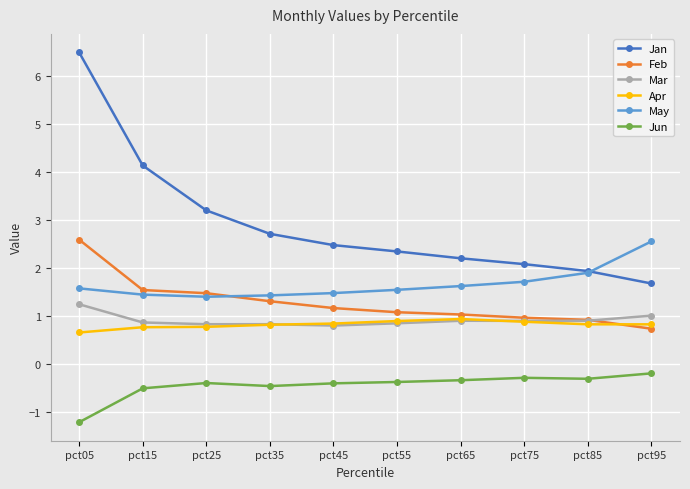

True or false: Jun has more than 0 interior local peaks.

True